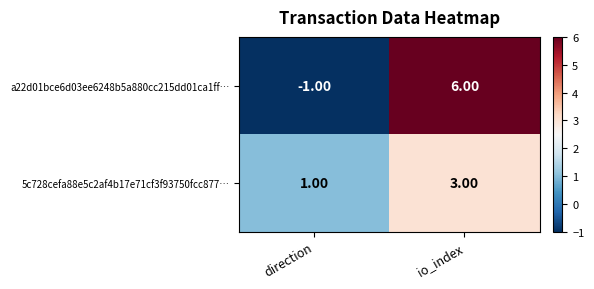

At how many categories does at least one series exceed 0?

2